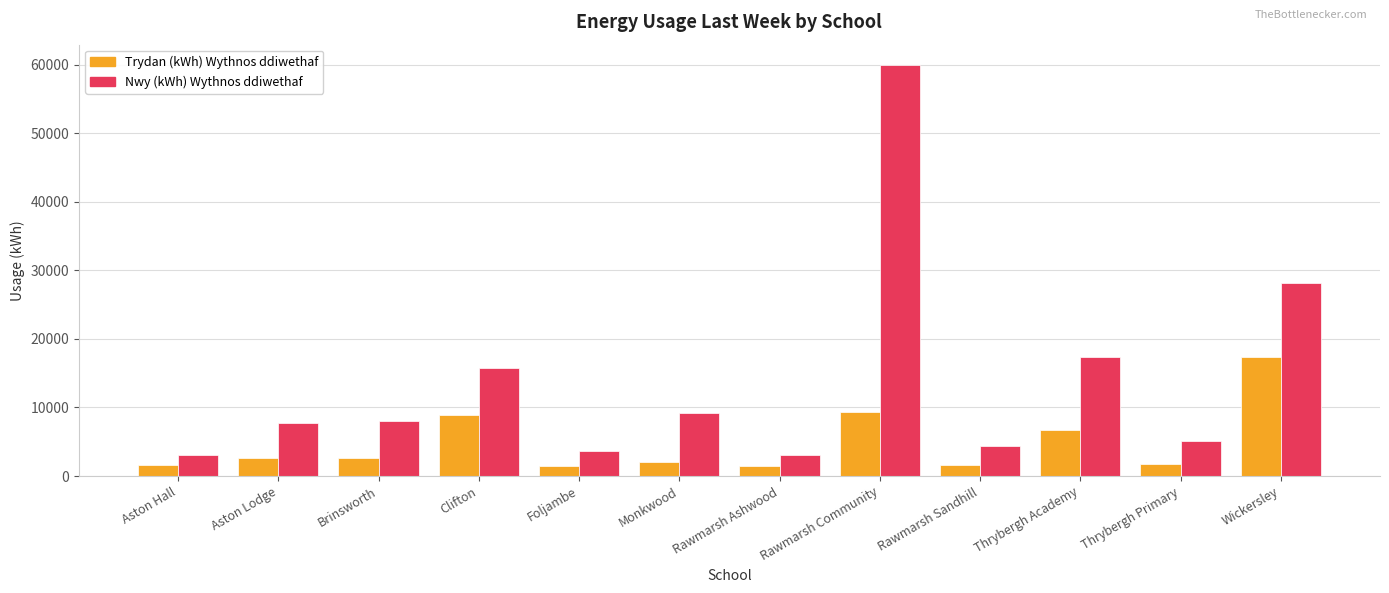

What is the difference between the highest and lowest values at Clifton?

6930